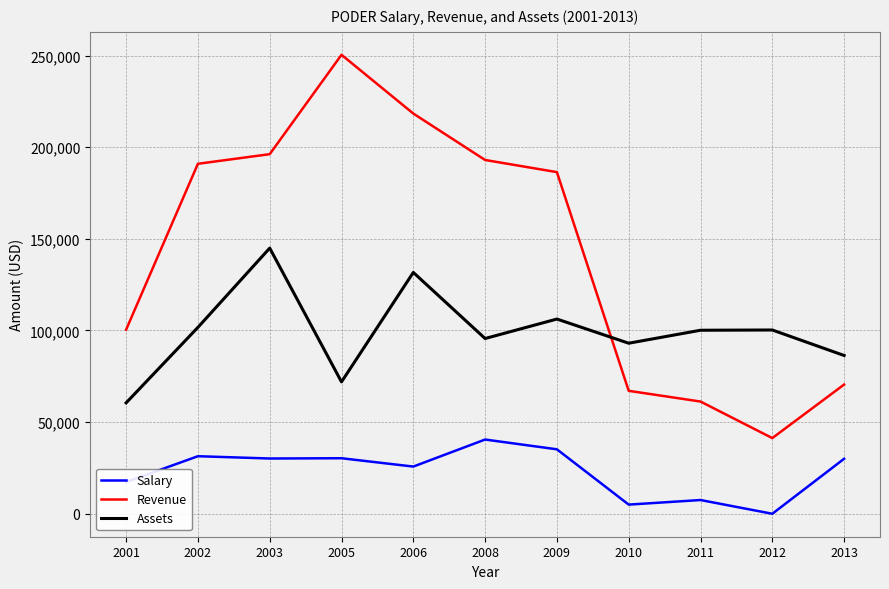

Does the chart display data point markers on the line(s)?

No